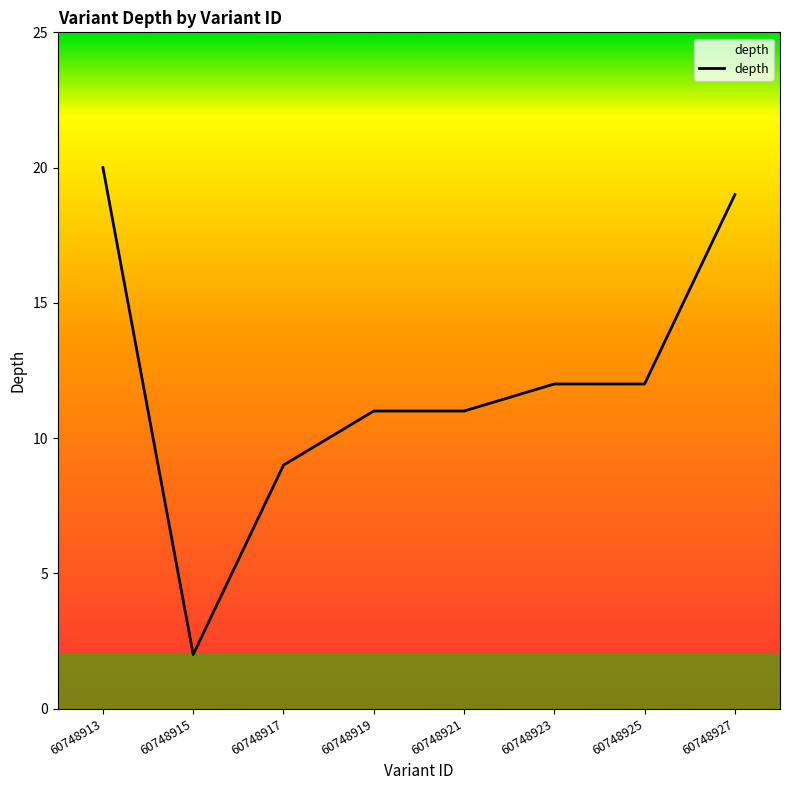

What is the sum of all values?

96